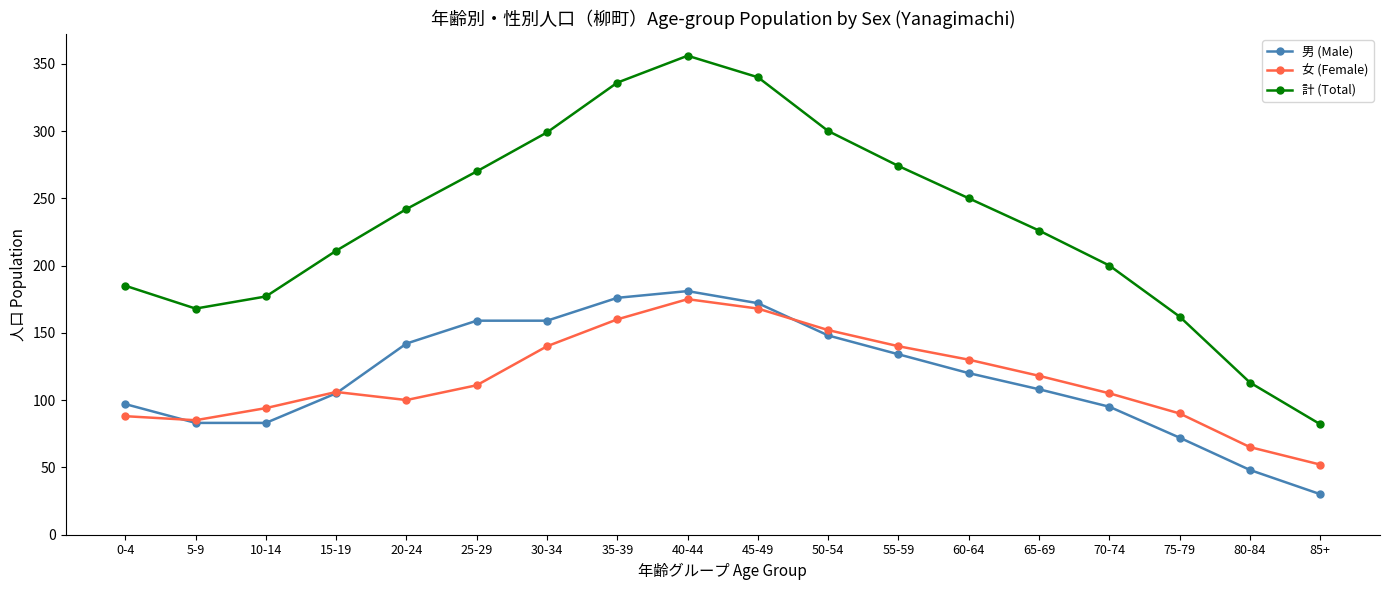

What is the average value of the 女 (Female) series?

116